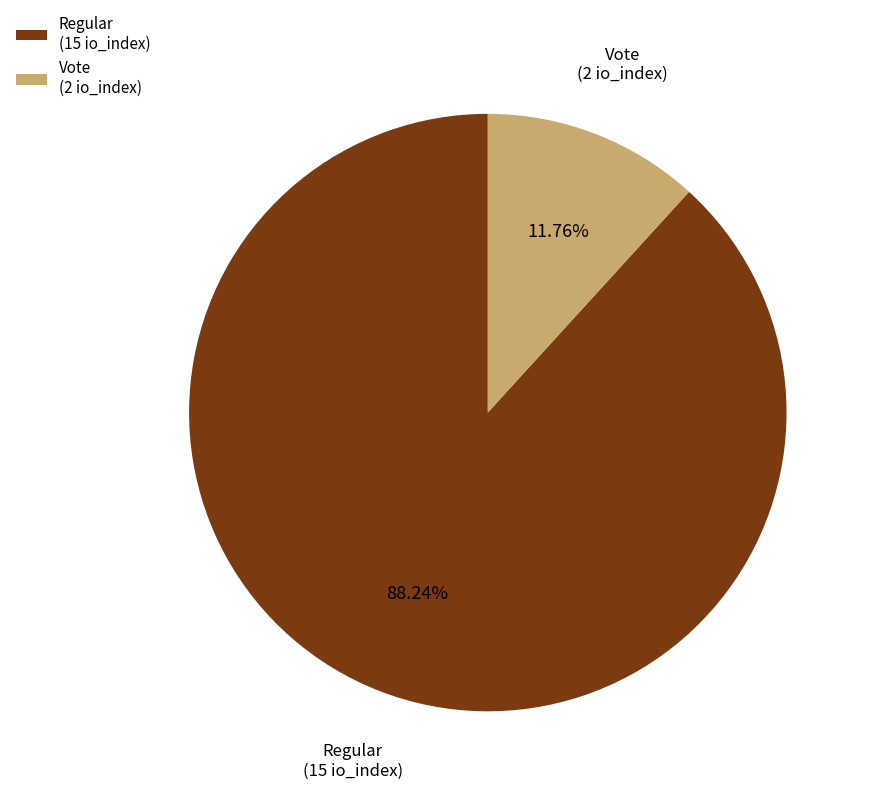

To the nearest percent, what is the difference between the largest and smallest slice percentages?

76%